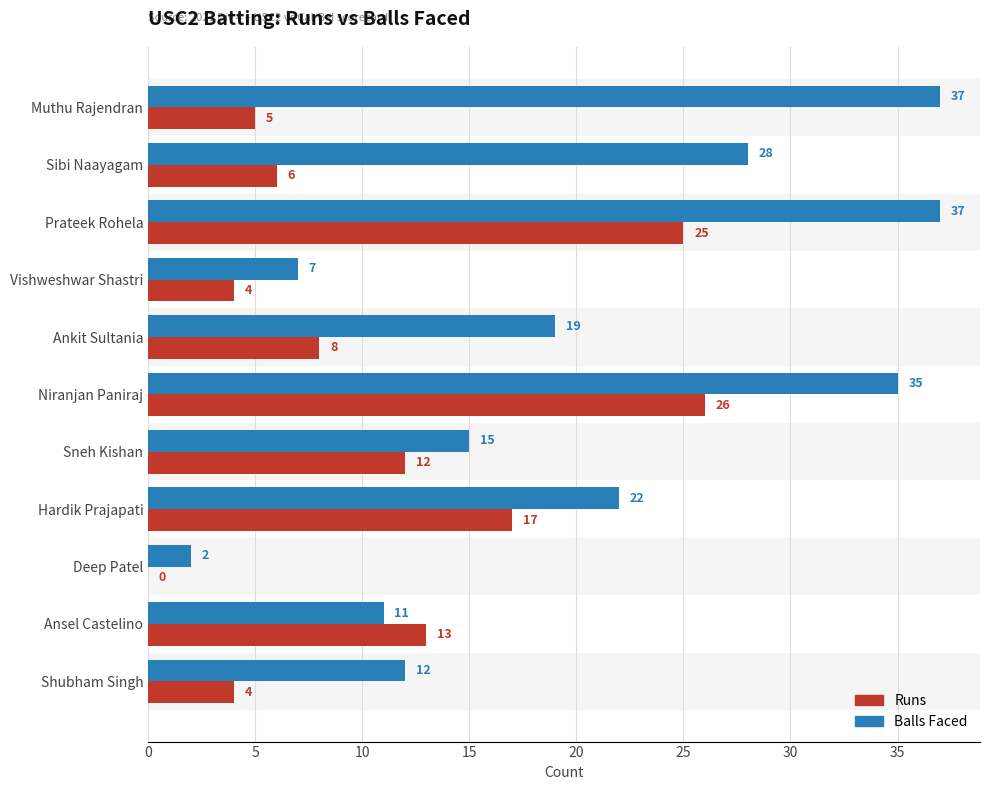

At which category is the sum across all series the highest?

Prateek Rohela